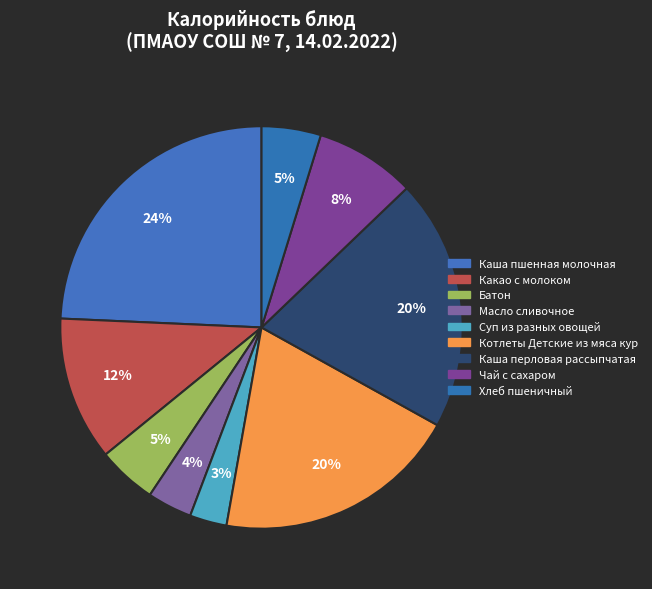

What percentage is the Чай с сахаром slice, to the nearest percent?

8%